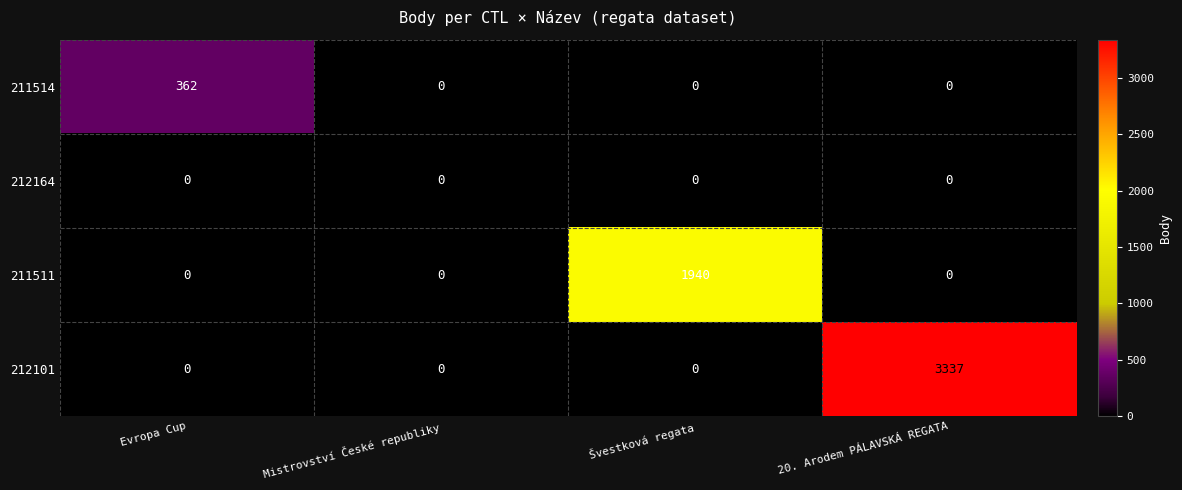

Reading left to right, what are all the values shown in this chart?

211514: 362	0	0	0
212164: 0	0	0	0
211511: 0	0	1940	0
212101: 0	0	0	3337